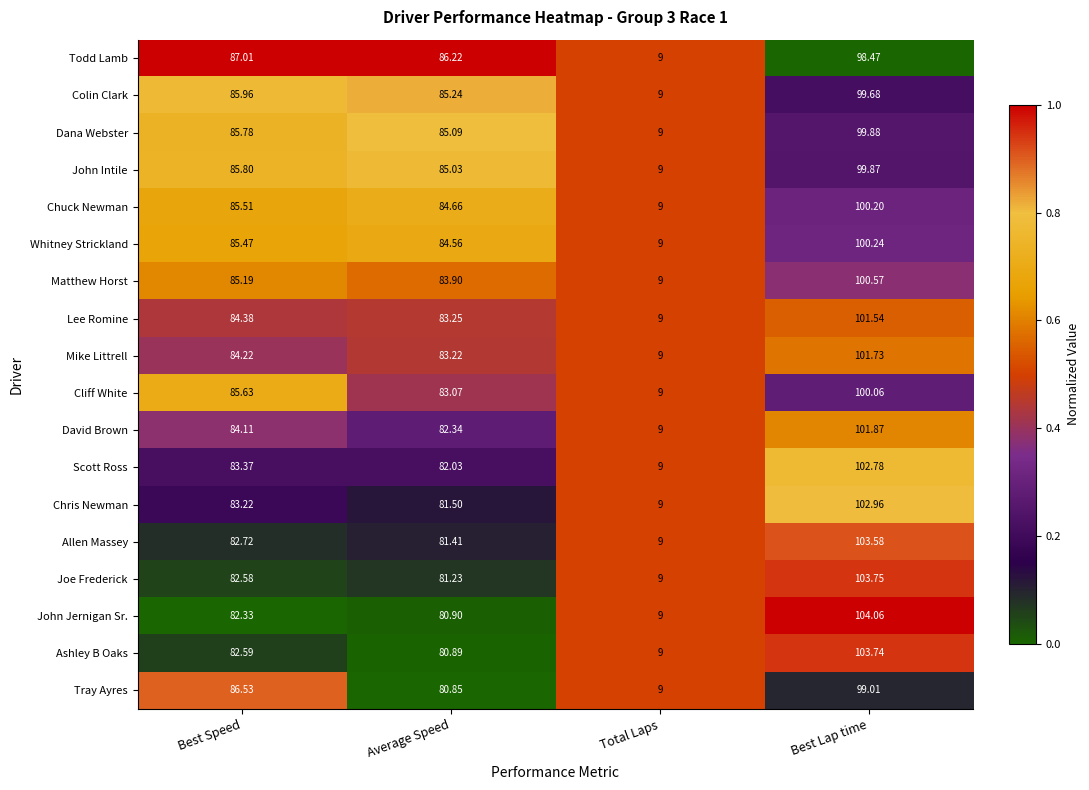

Which series changed the most between Best Speed and Best Lap time?

John Jernigan Sr.